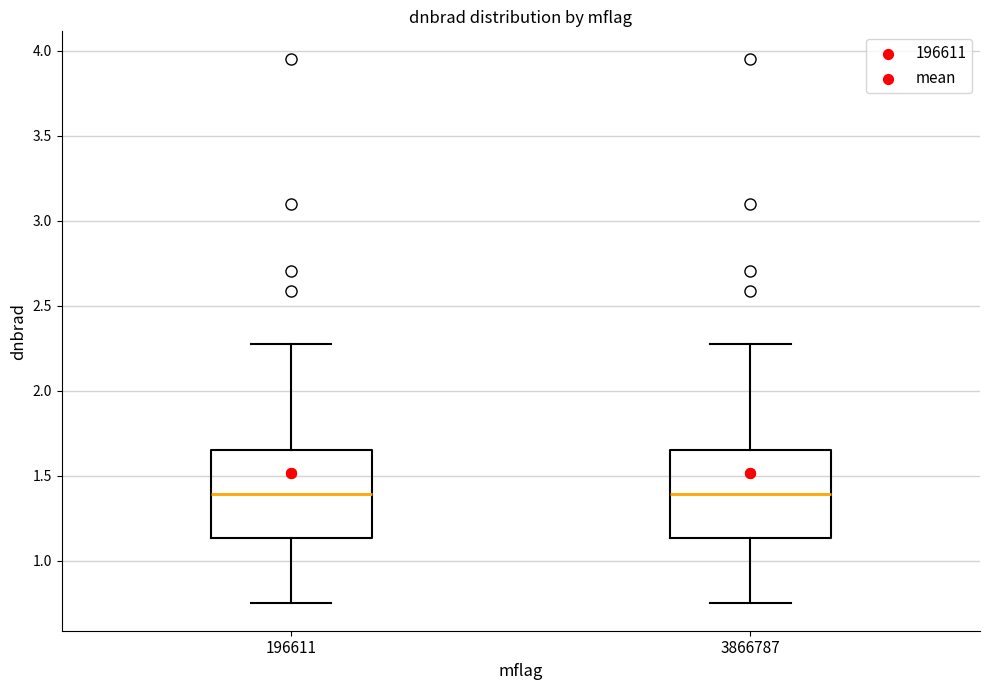

Where does the median line of the box at x = 3866787 sit on the y-axis? The values are not printed on the chart, so give them approximately, as read against the axis.

1.40